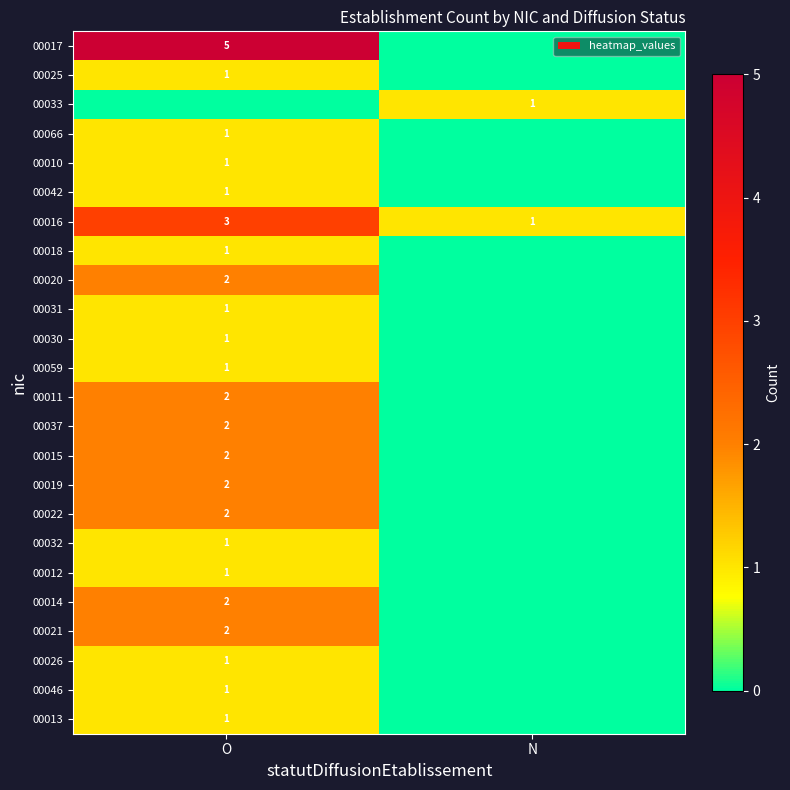

What is the difference between the highest and lowest values at N?

1